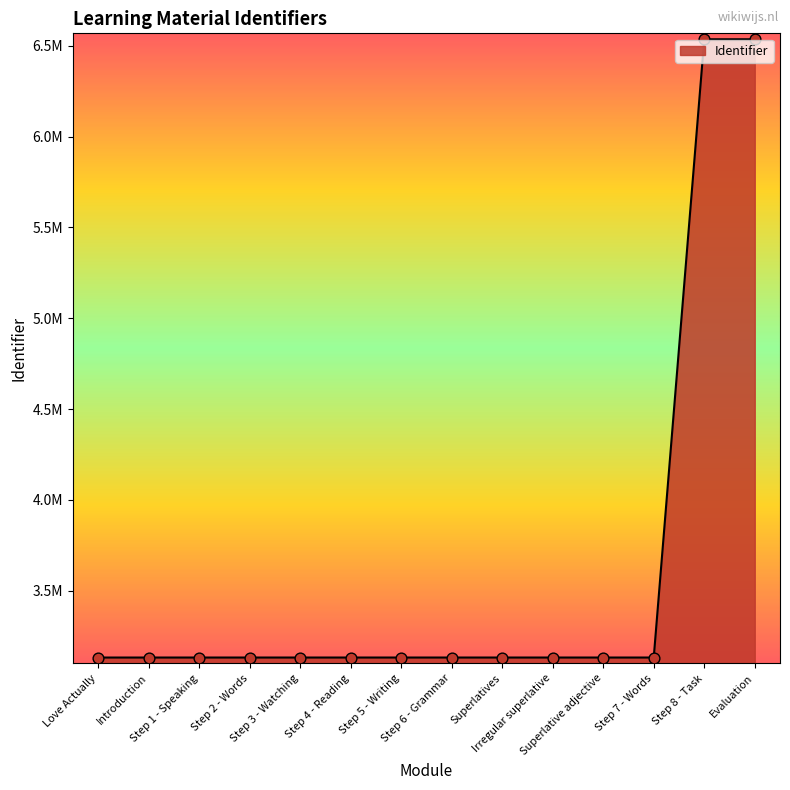

Is this an area chart (filled region under the line)?

Yes